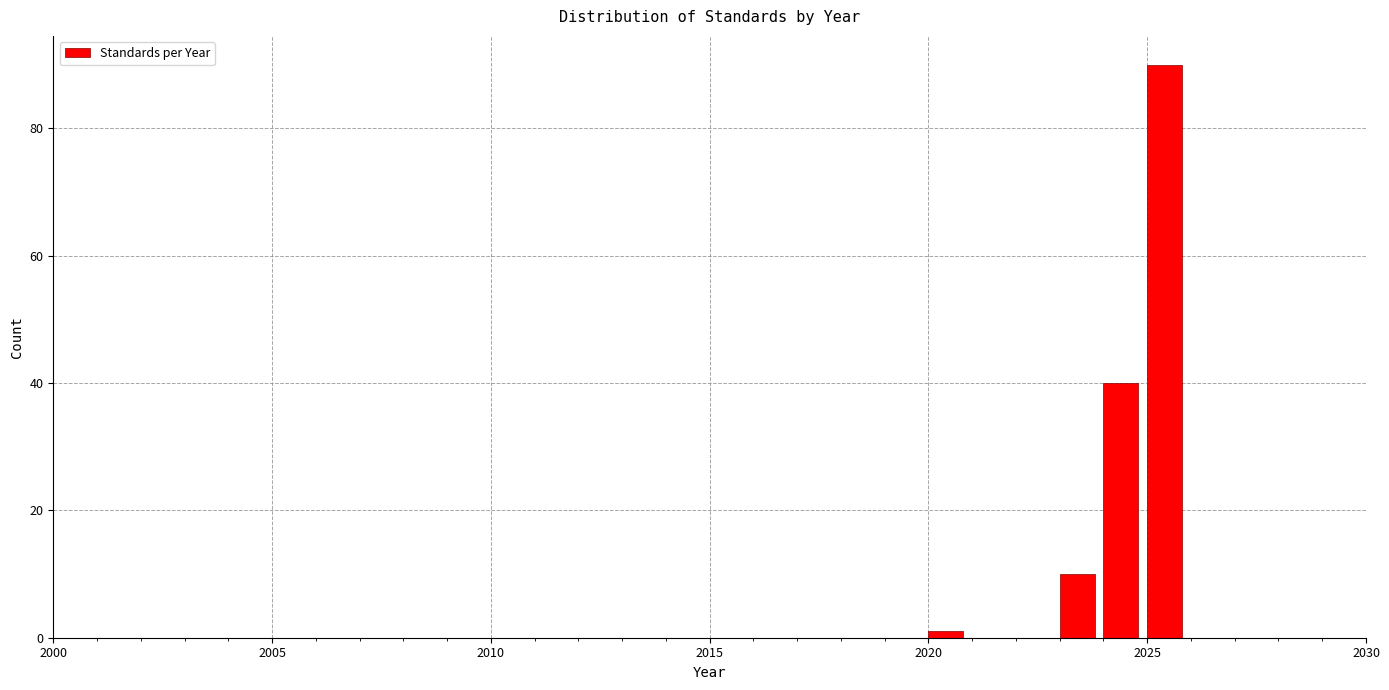

Read against the x-axis, roughly where is the centre of the tallest bar?

2025.5